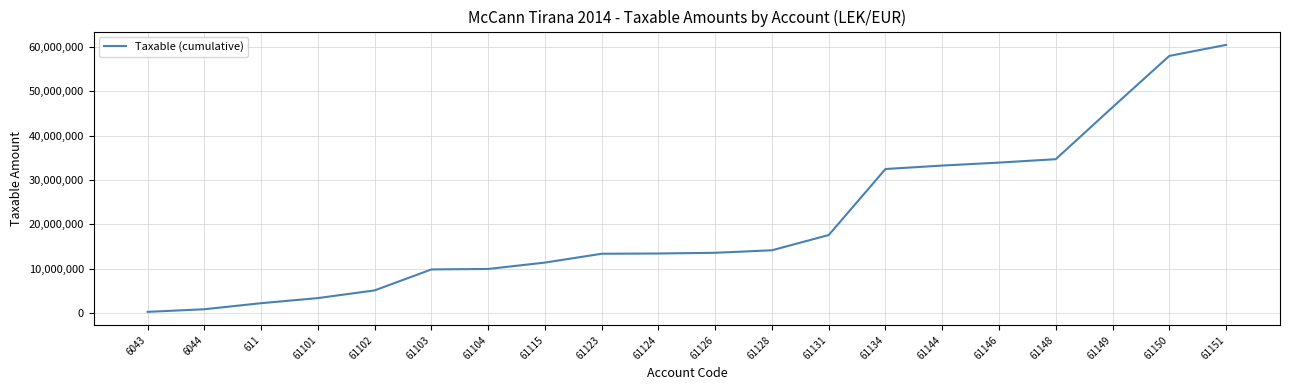

Which has a higher value, 61101 or 61128?

61128